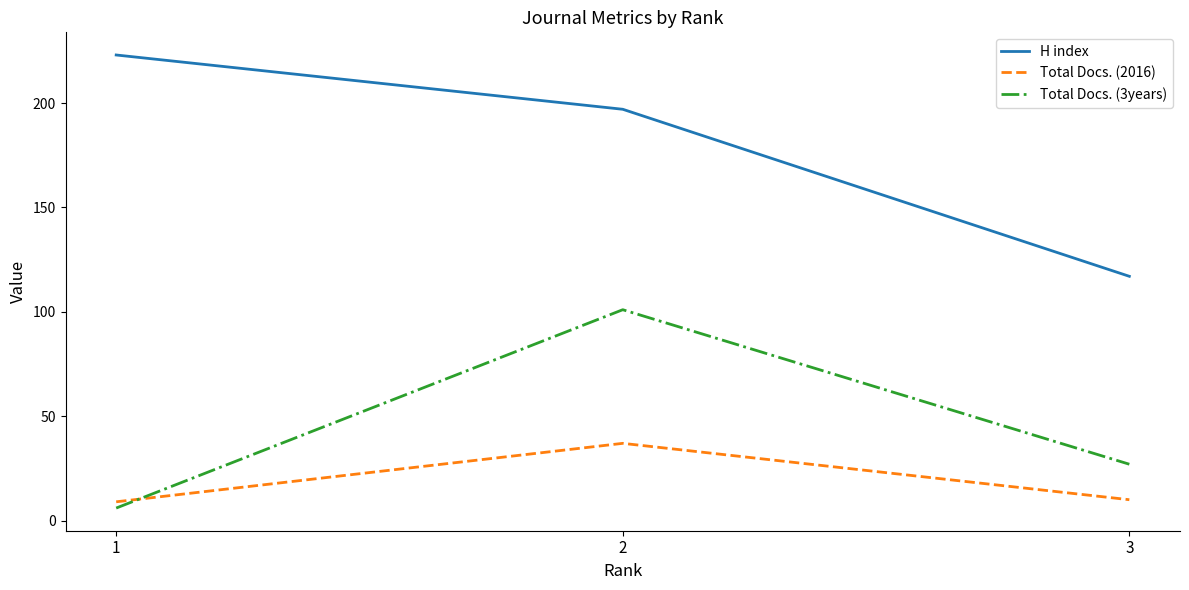

Reading left to right, what are all the values shown in this chart?

H index: 1=223	2=197	3=117
Total Docs. (2016): 1=9	2=37	3=10
Total Docs. (3years): 1=6	2=101	3=27